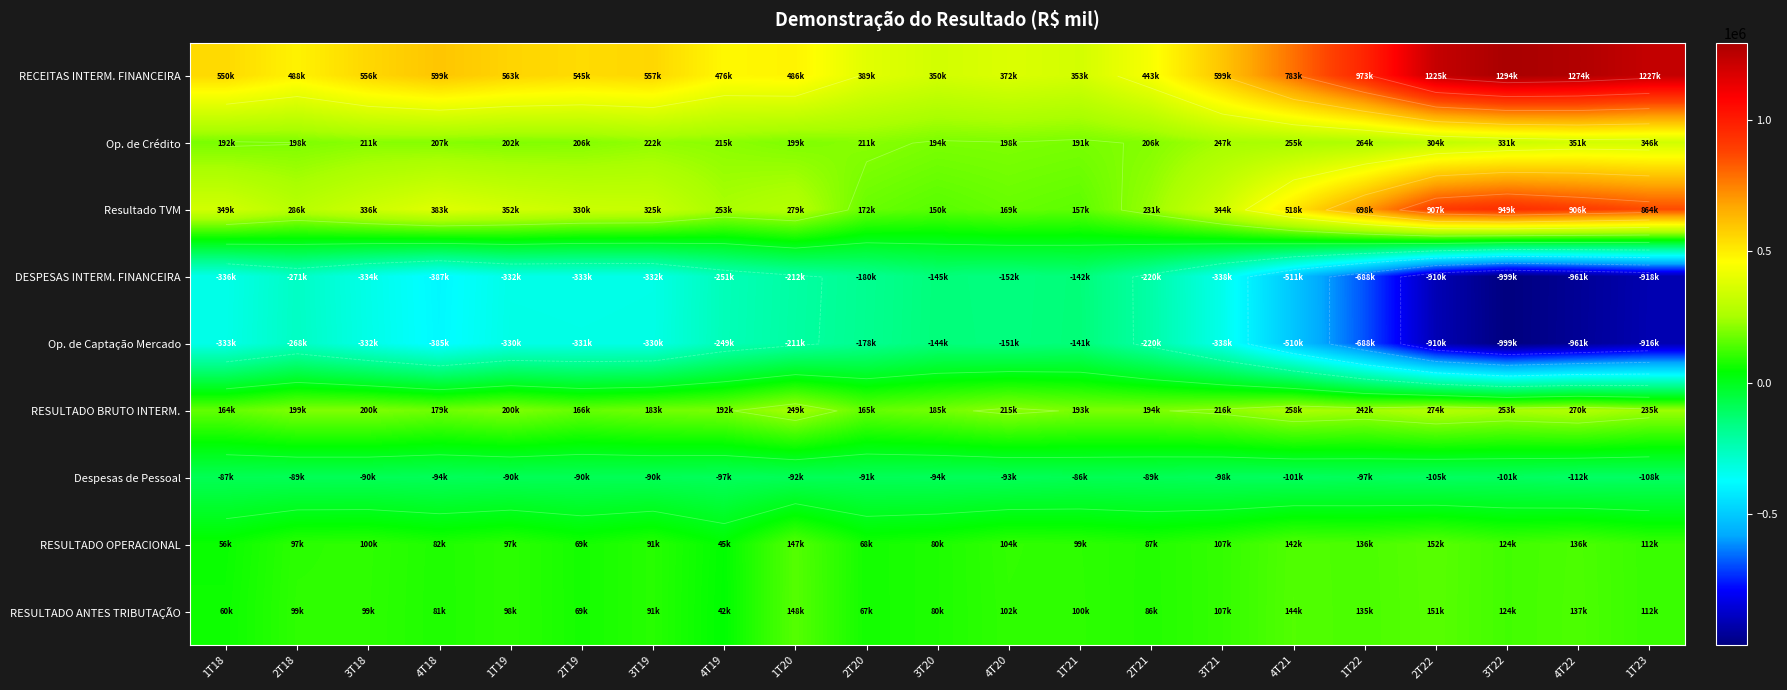

At which category is the sum across all series the highest?

2T22